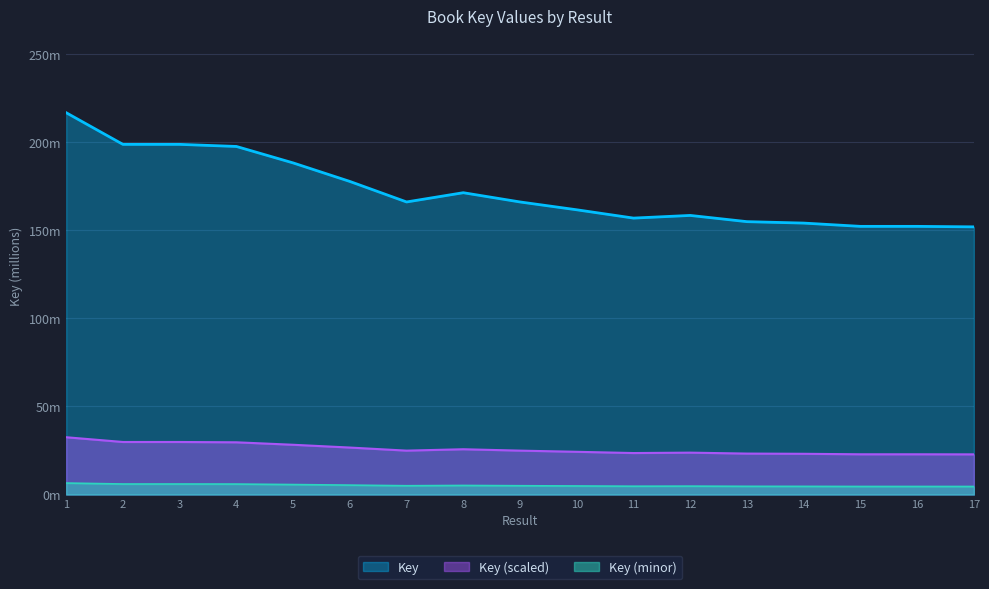

What are all the series names shown in the legend?

Key, Key (scaled), Key (minor)